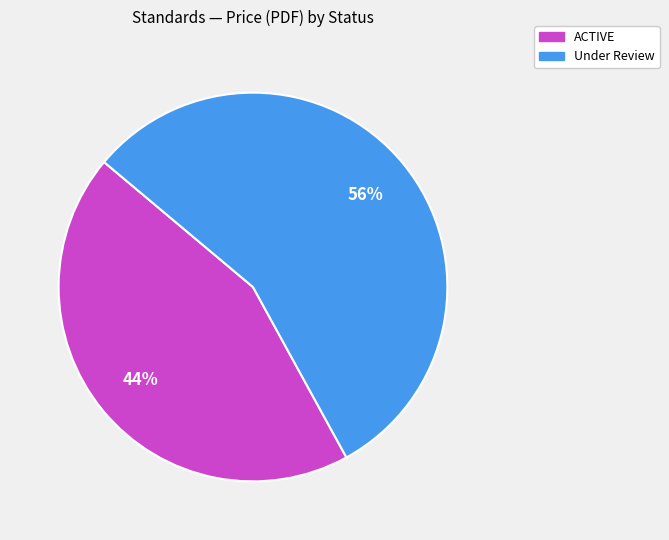

Between Under Review and ACTIVE, which is larger?

Under Review